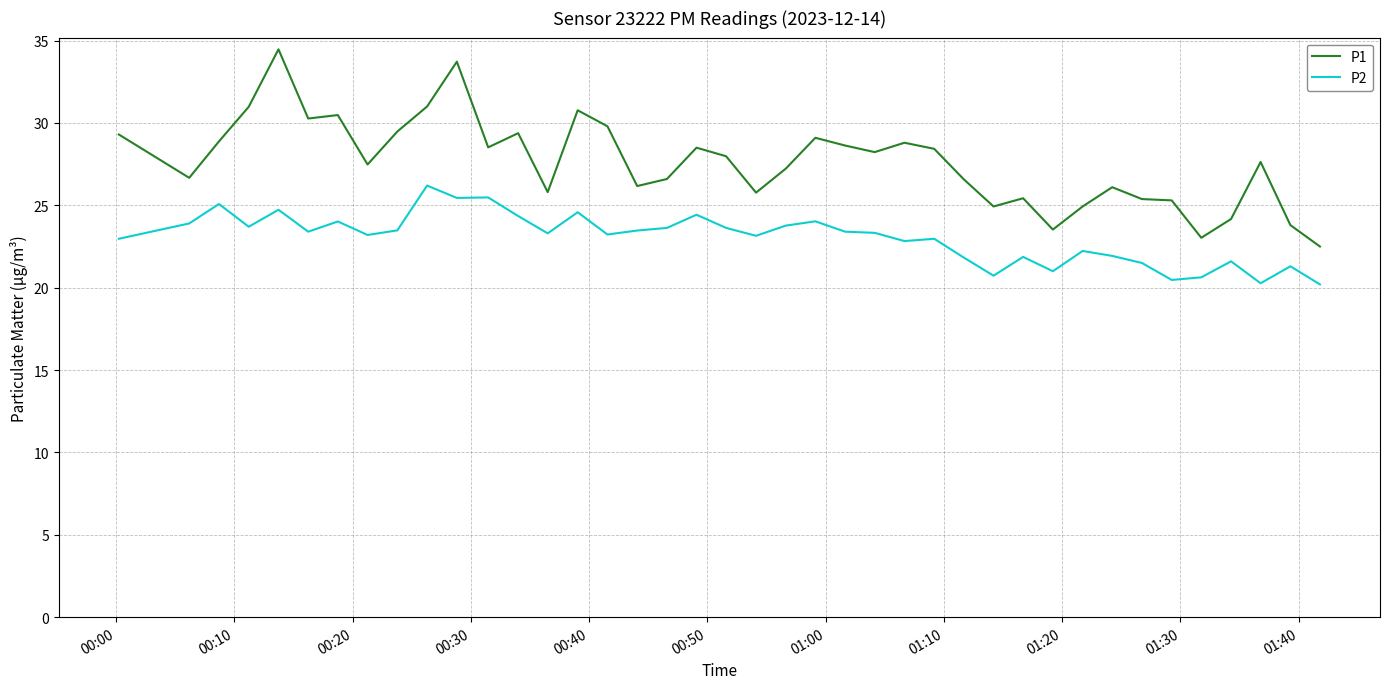

At how many categories does at least one series exceed 22?

40